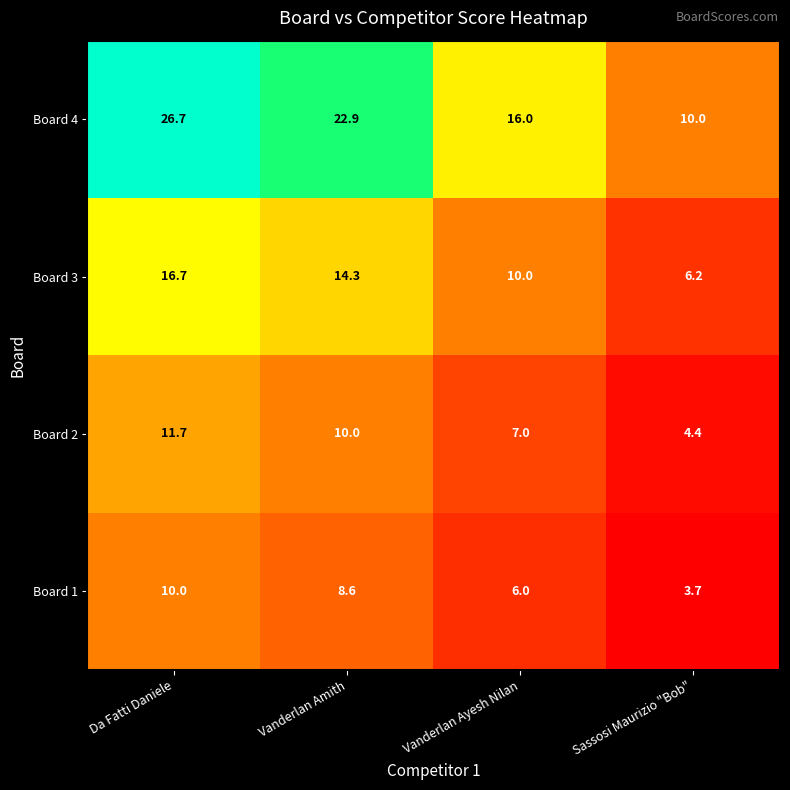

How many data points does each series have?

4